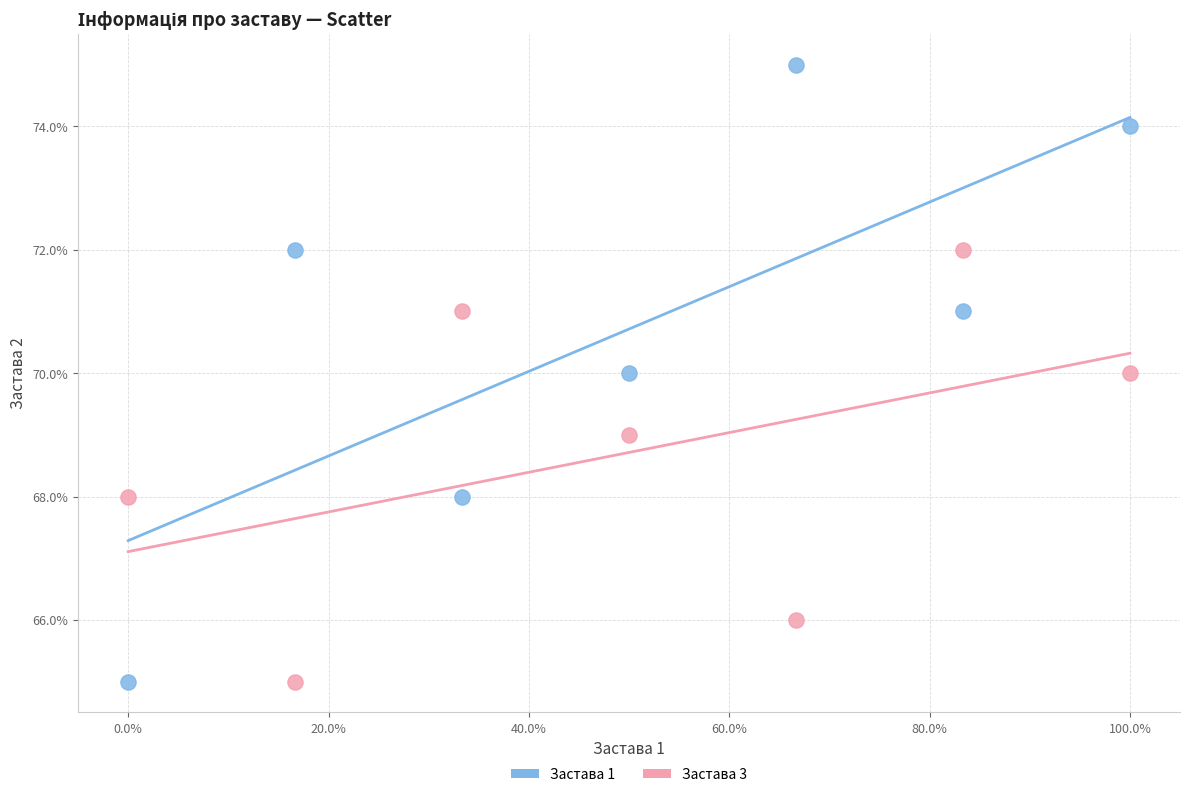

Which series has the largest Y range (max minus min)?

Застава 1